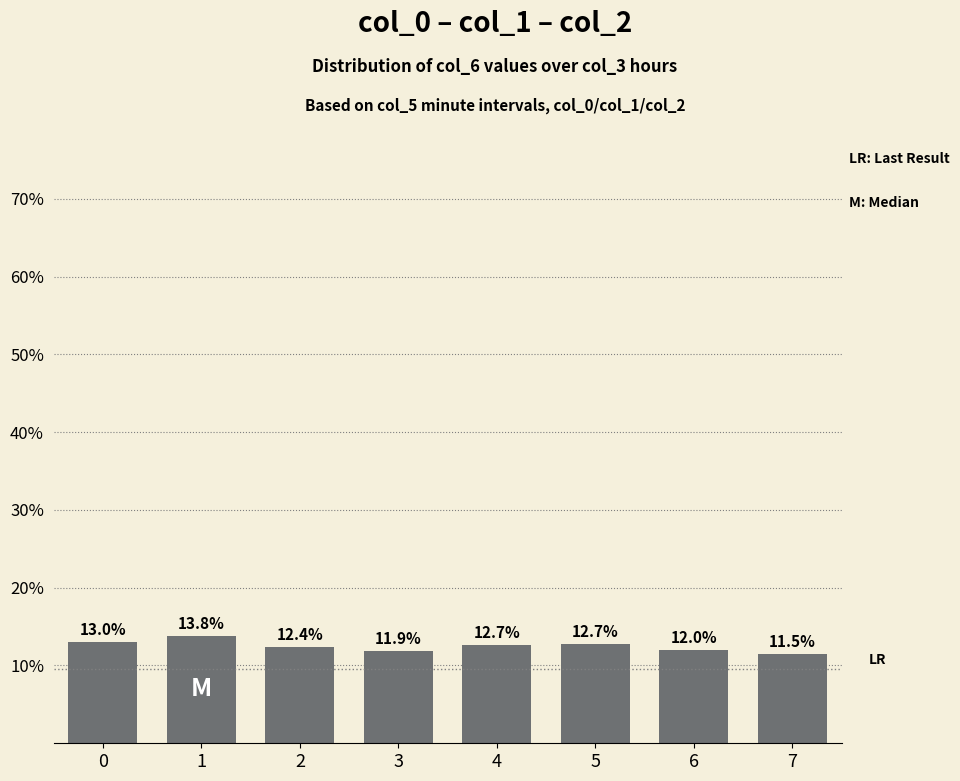

Which label corresponds to the smallest value in the chart?

7